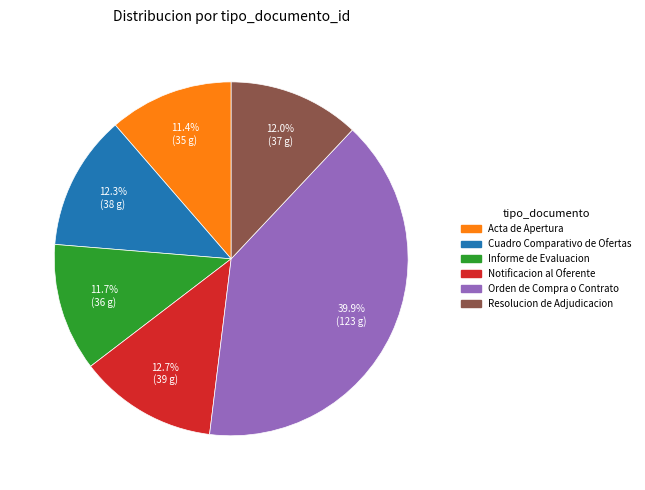

What percentage do Informe de Evaluacion and Acta de Apertura together represent?

23.1%